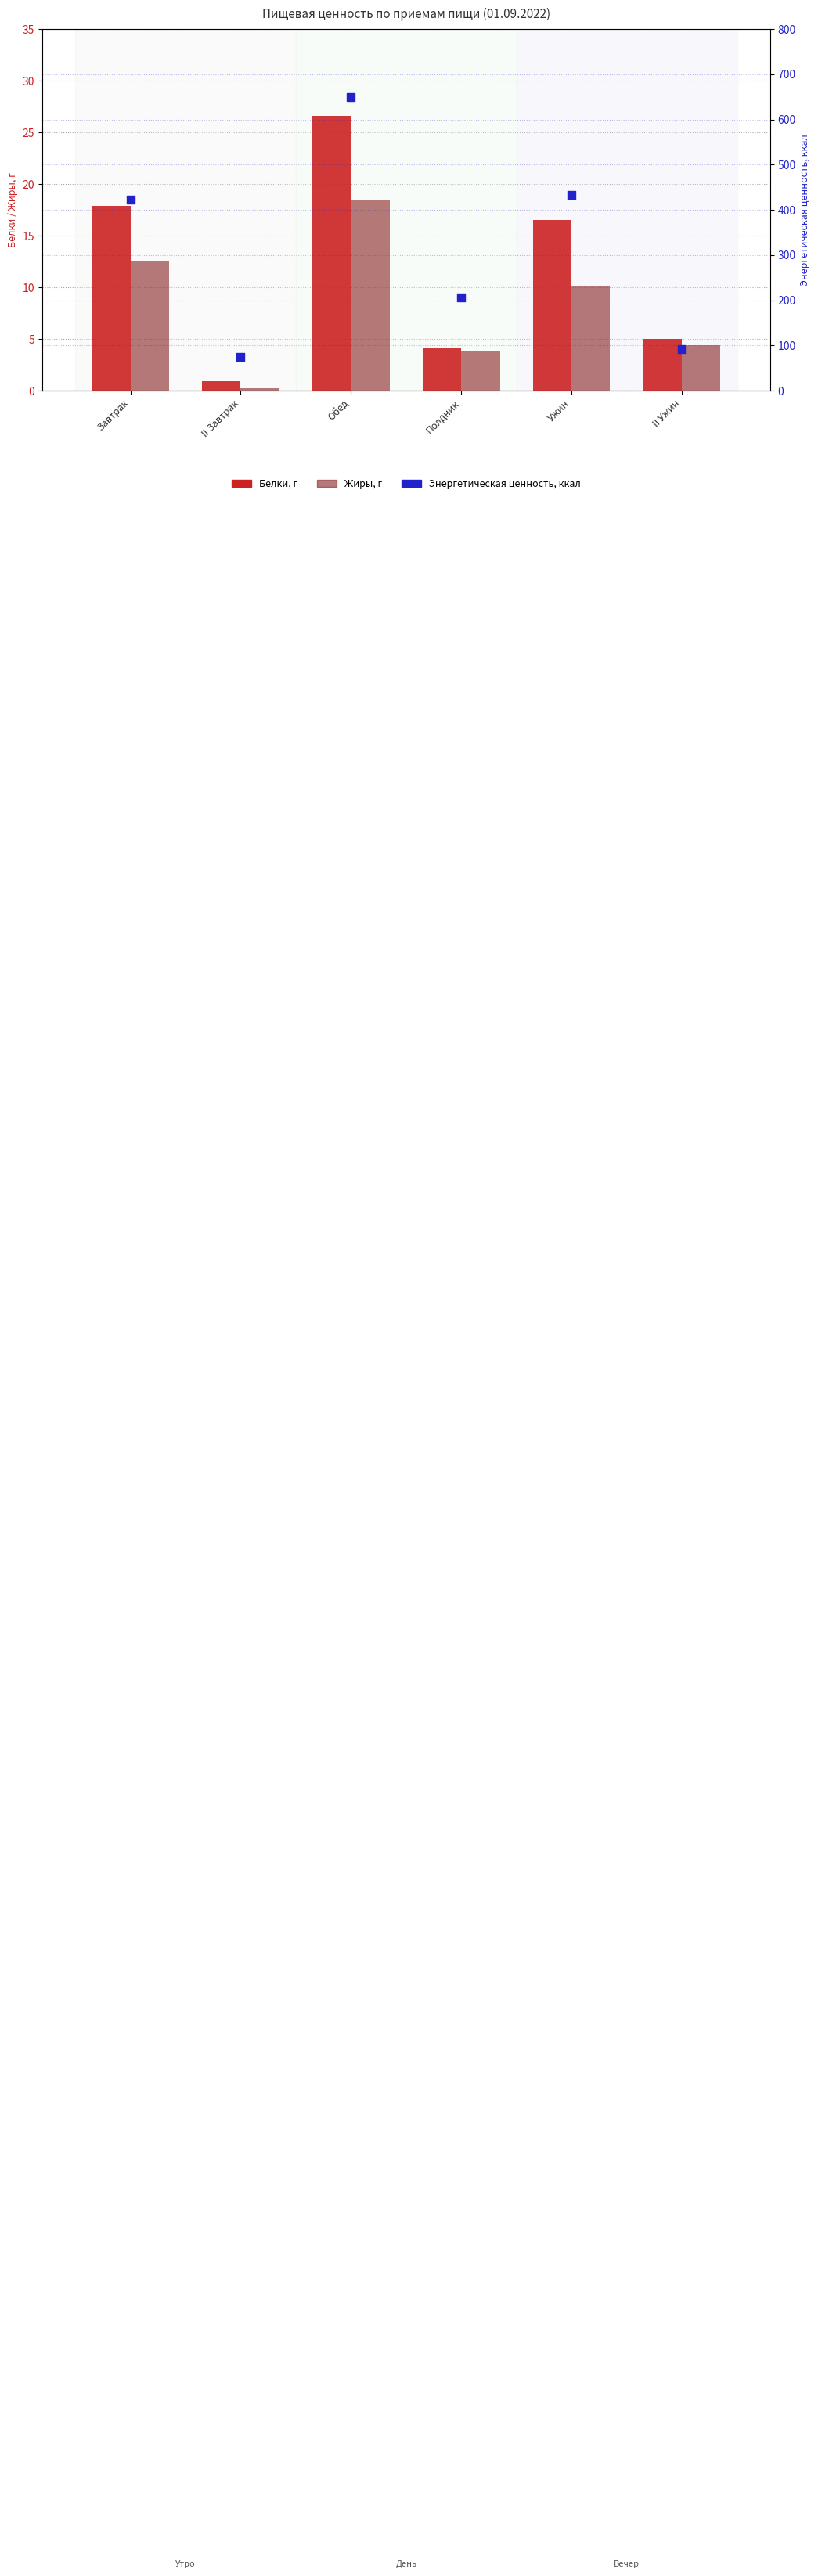

Which series has the widest spread of Y values?

Энергетическая ценность, ккал